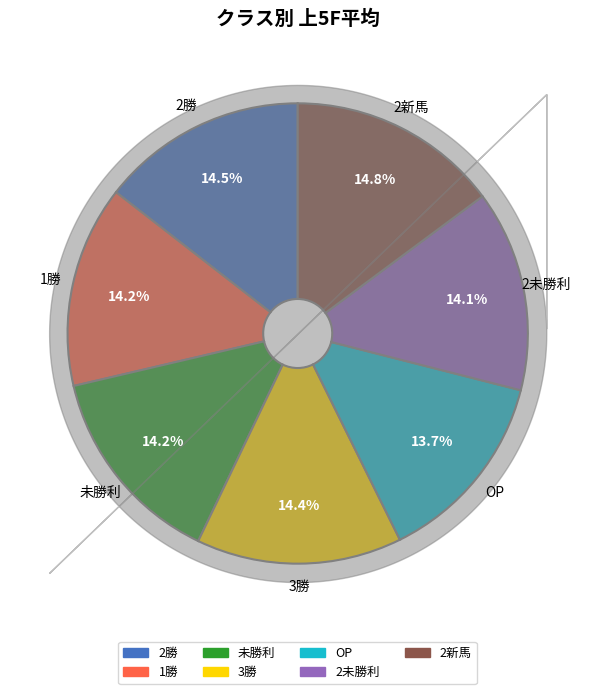

What portion of the pie excludes 未勝利?

85.8%